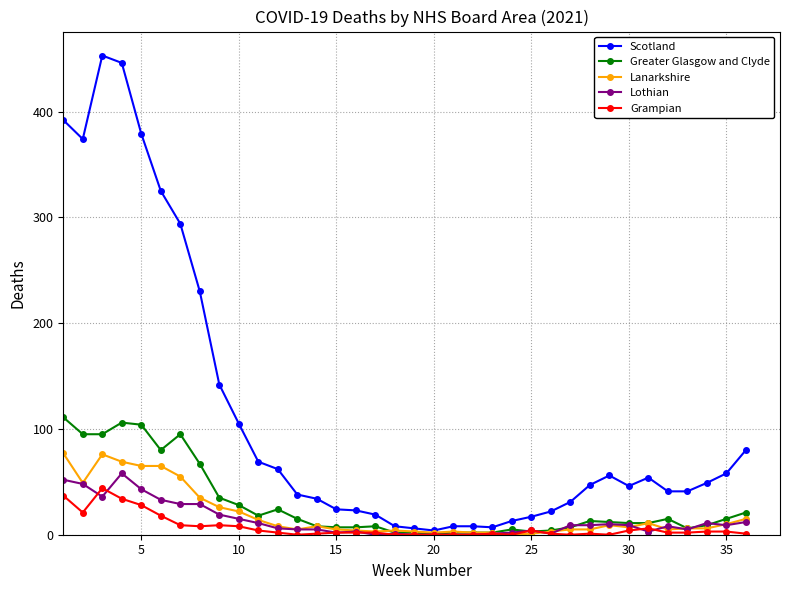

True or false: Lanarkshire has more than 1 points higher than both neighbors.

True